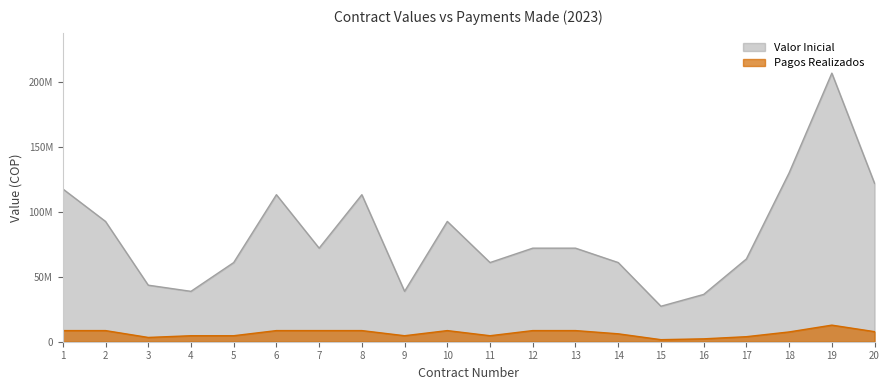

Which label corresponds to the smallest value in the chart?

15